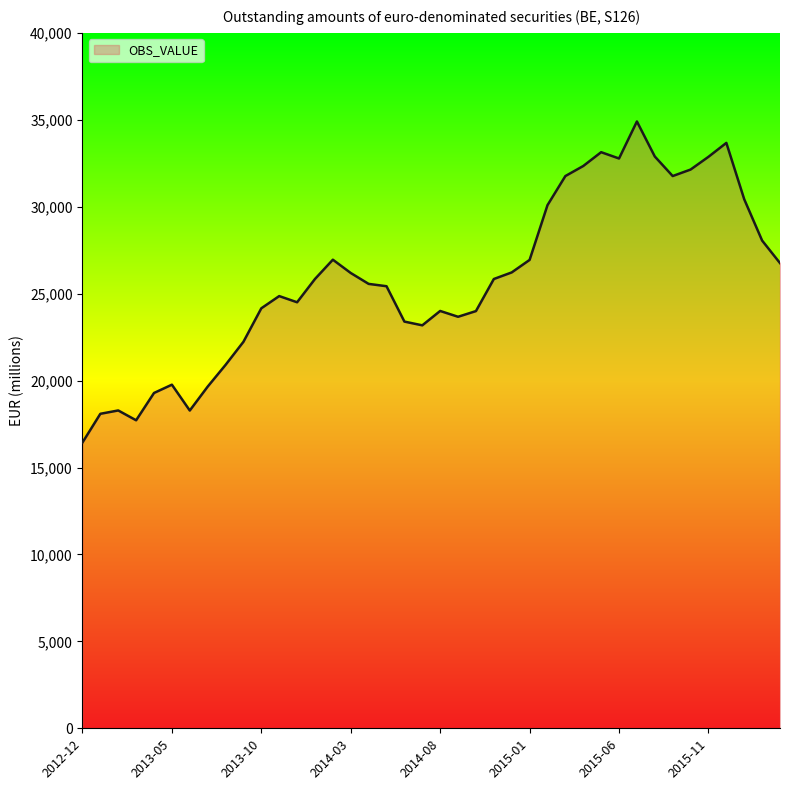

What is the smallest value displayed?

16437.1